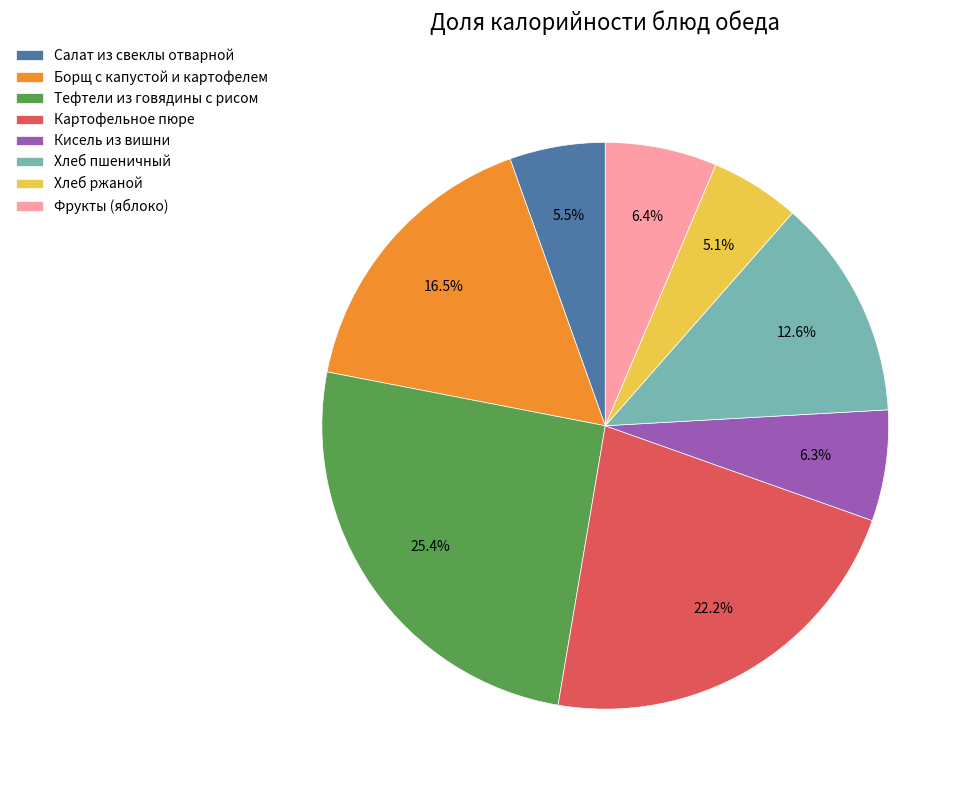

Which slice is the largest?

Тефтели из говядины с рисом